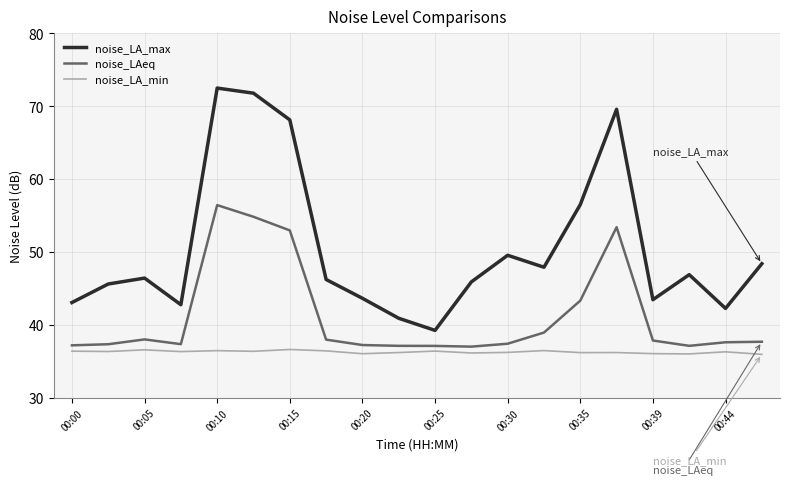

True or false: noise_LA_min and noise_LA_max intersect in this chart.

False